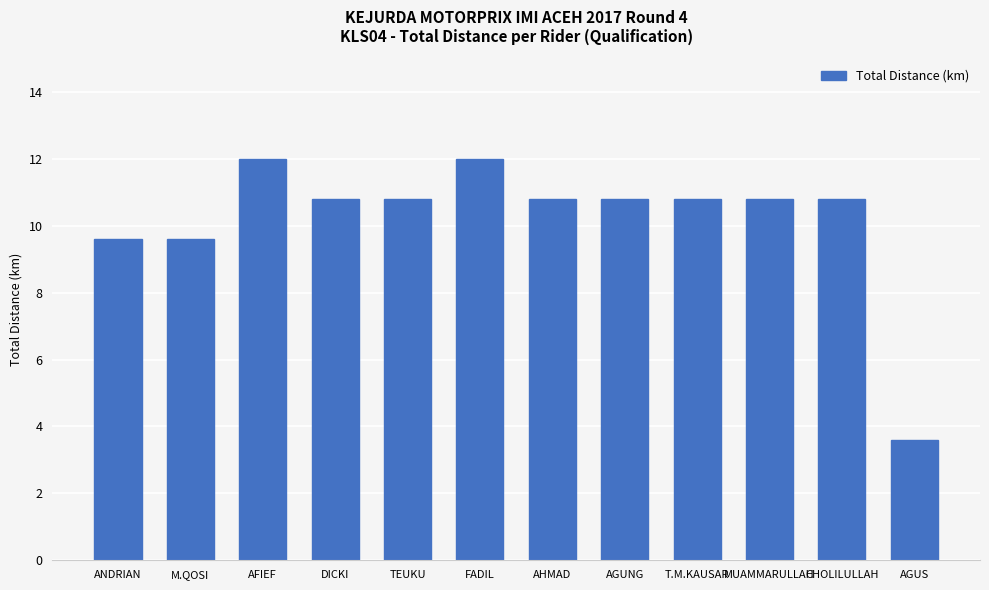

Is it true that the value at MUAMMARULLAH is 10.8?

True